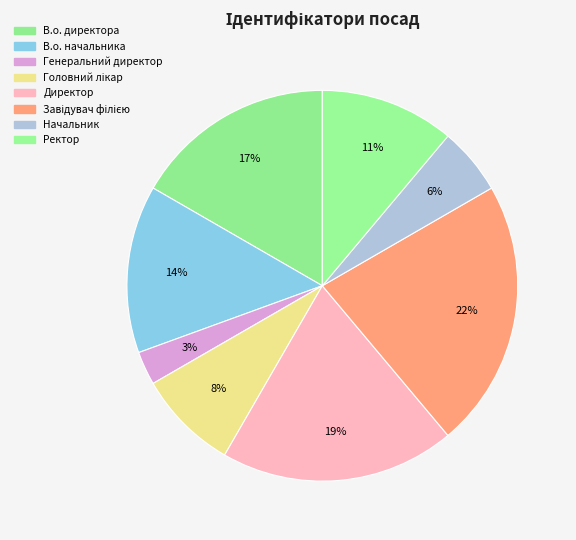

To the nearest percent, what portion does Ректор represent?

11%